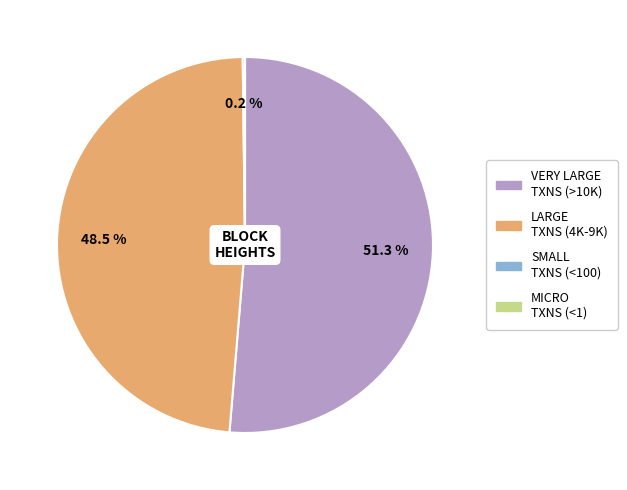

To the nearest percent, what is the average slice percentage?

25%